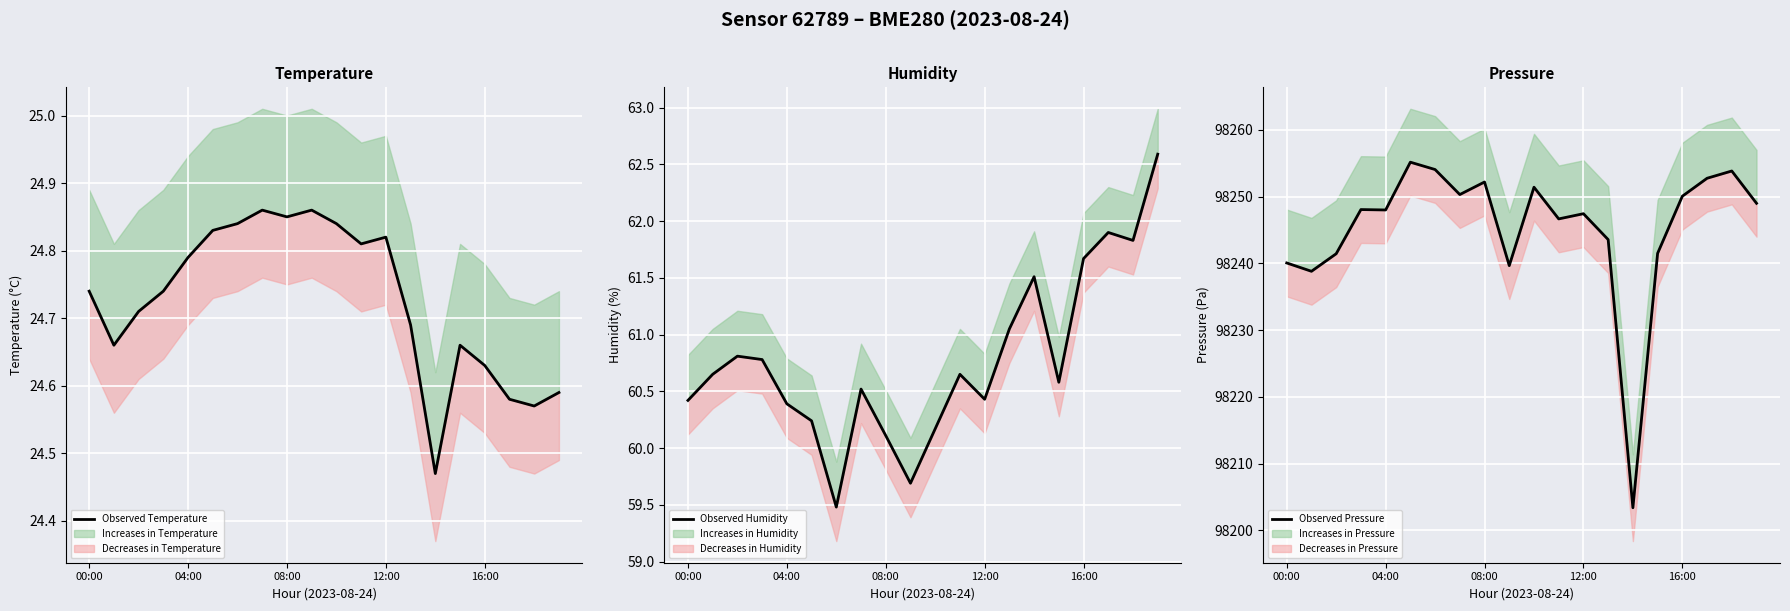

What is the sum of all Observed Temperature values?

494.5